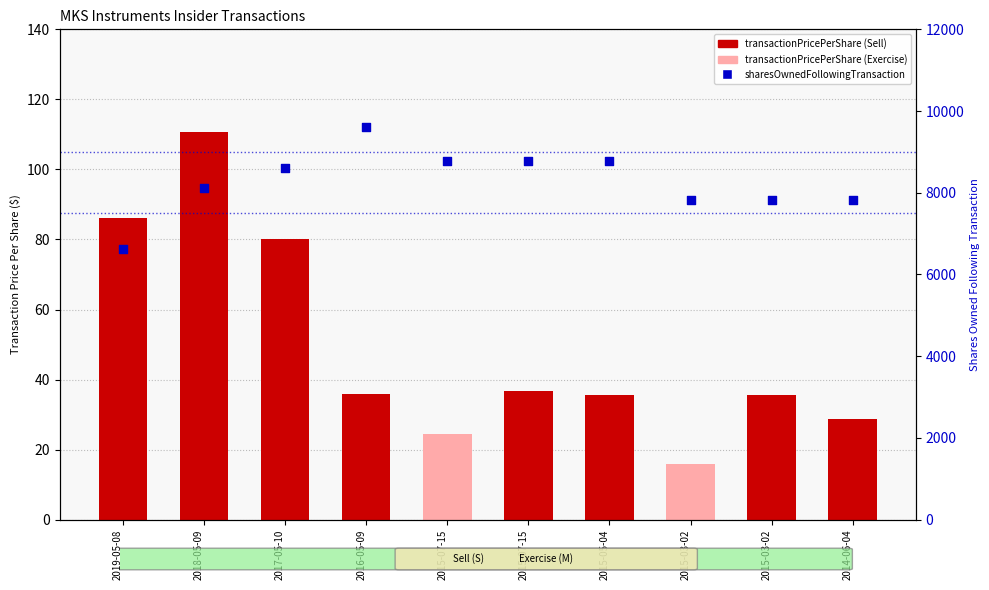

Is the value of transactionPricePerShare at 2016-05-09 greater than the value of sharesOwnedFollowingTransaction at 2019-05-08?

No